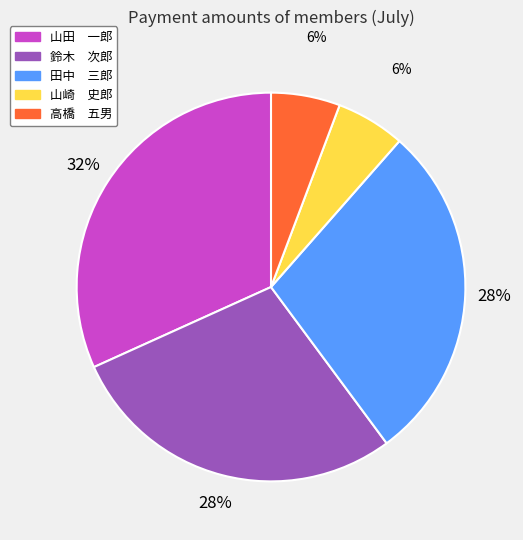

Is there a majority slice in this chart?

No